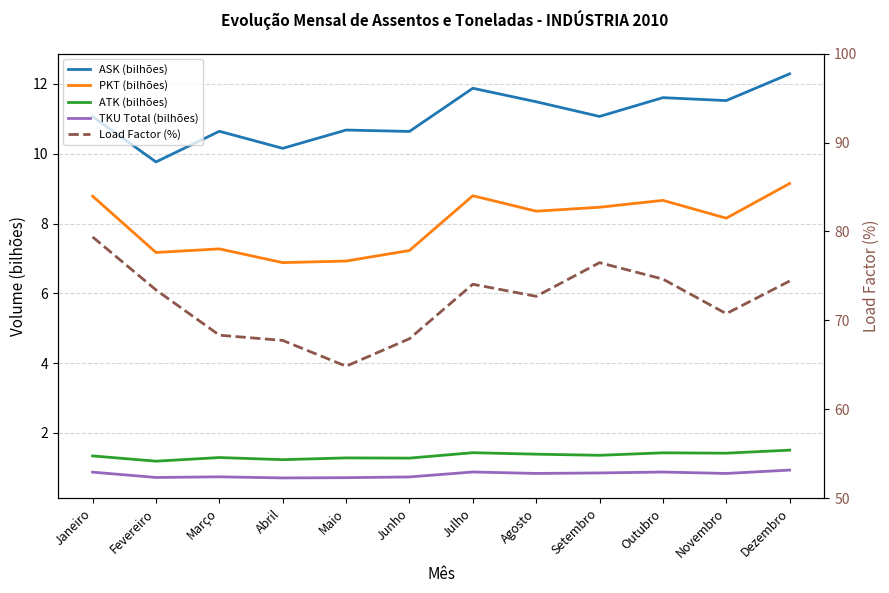

What is the lowest value of the PKT (bilhões) series?

6.9